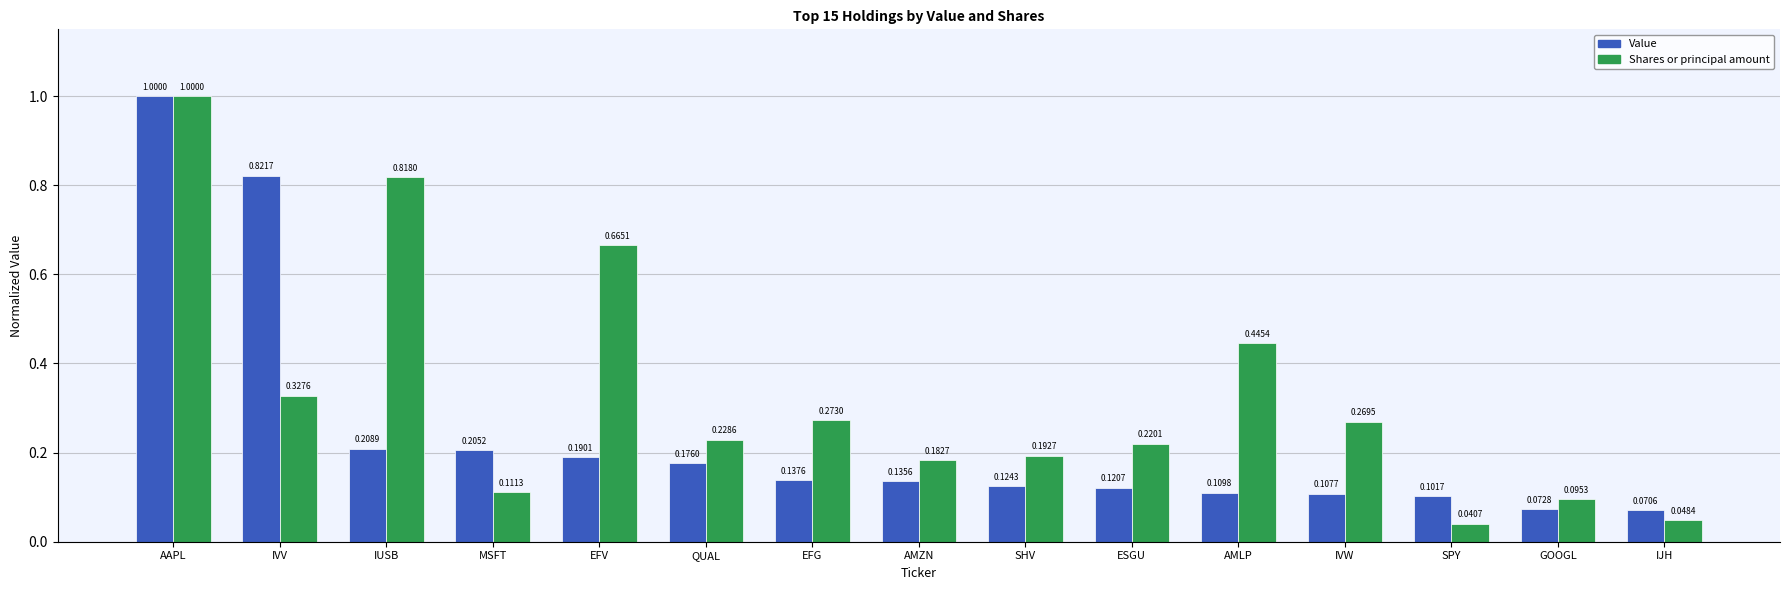

What is the sum of the Shares or principal amount values at AAPL and IVW?

1.3